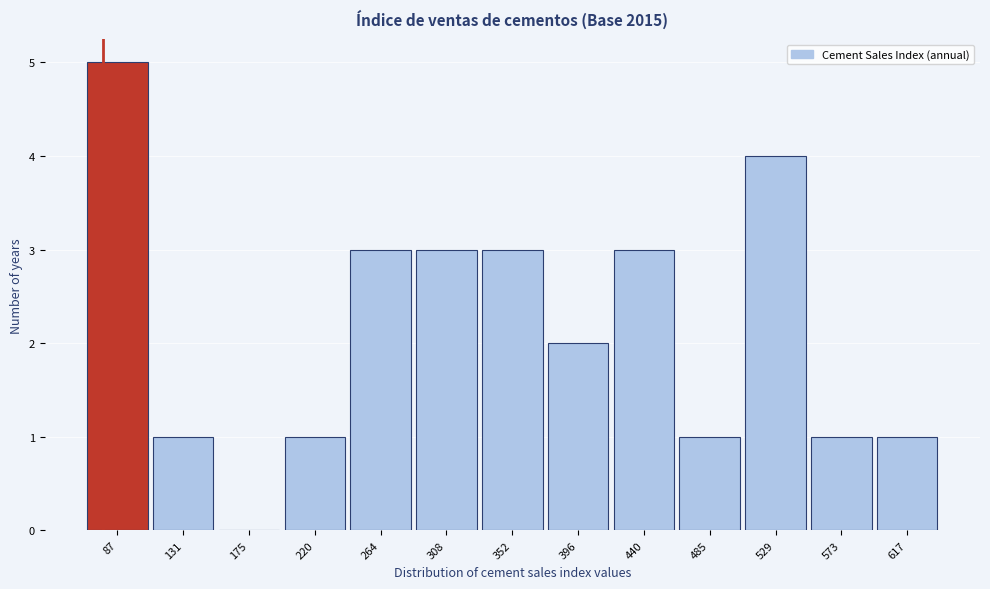

Reading right to left, extract all data points from this chart.

617=1	573=1	529=4	485=1	440=3	396=2	352=3	308=3	264=3	220=1	175=0	131=1	87=5